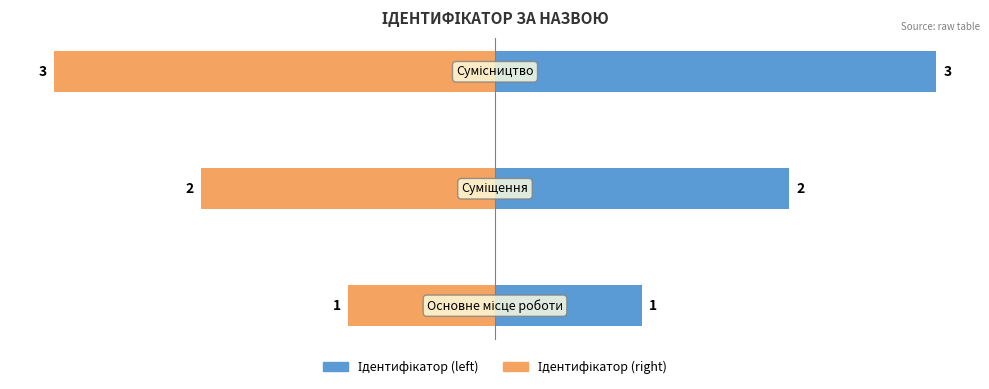

Which series has the largest total across all categories?

Ідентифікатор (left)